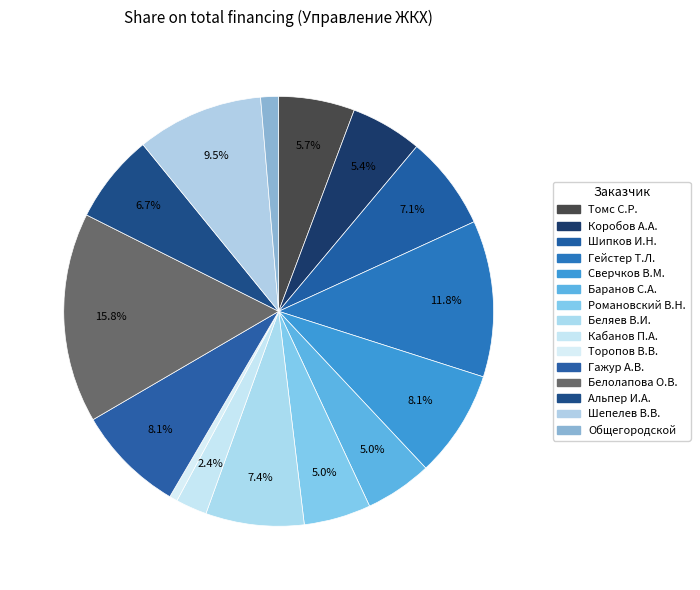

Combined, do Торопов В.В. and Шипков И.Н. account for over 50%?

No